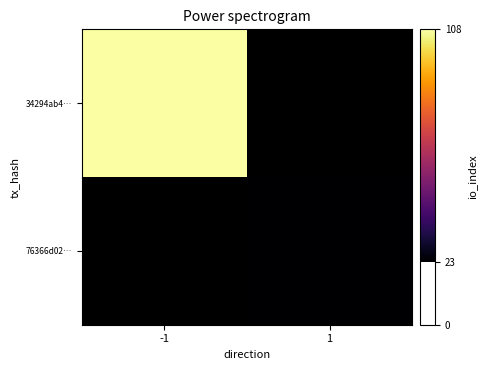

Rank the series by their average value, from highest to lowest.

34294ab4…, 76366d02…